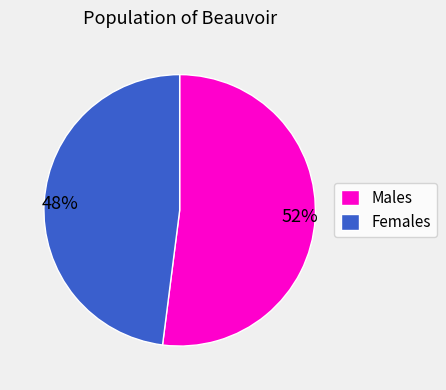

What is the largest slice in the pie chart?

Males